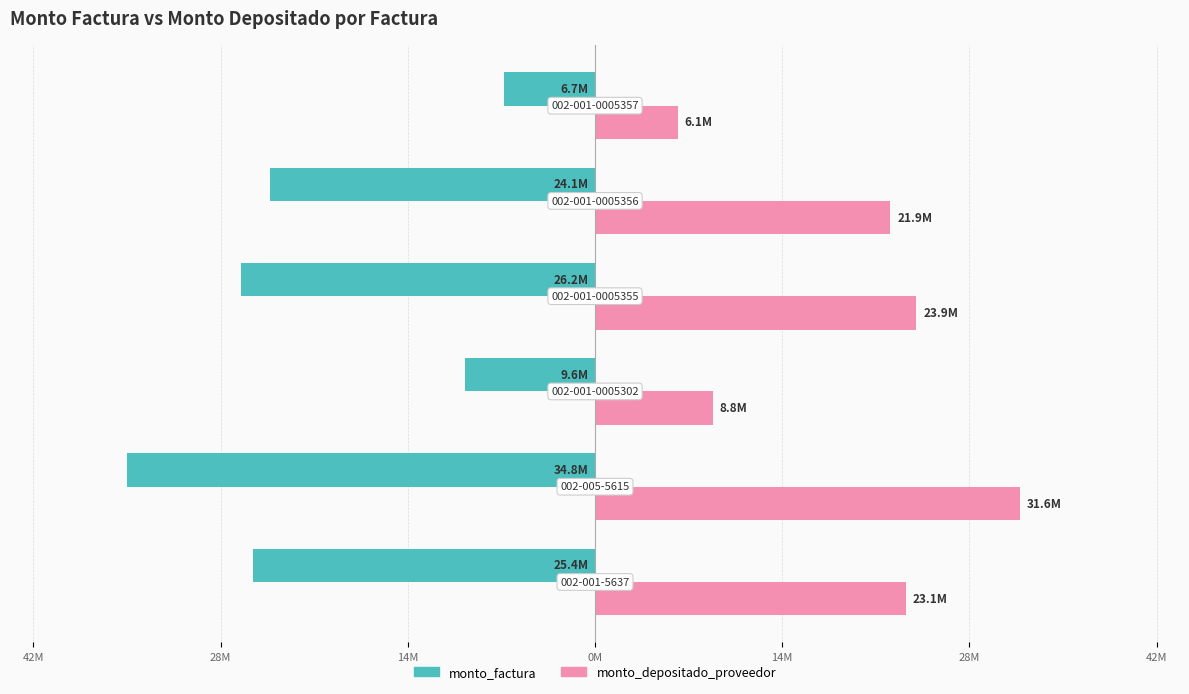

Reading left to right, list all the values displayed in this chart.

monto_factura: 42M=-25362500	28M=-34751000	14M=-9625000	0M=-26249500	14M=-24130000	28M=-6746000
monto_depositado_proveedor: 42M=23056818	28M=31591818	14M=8750000	0M=23863182	14M=21936364	28M=6132727